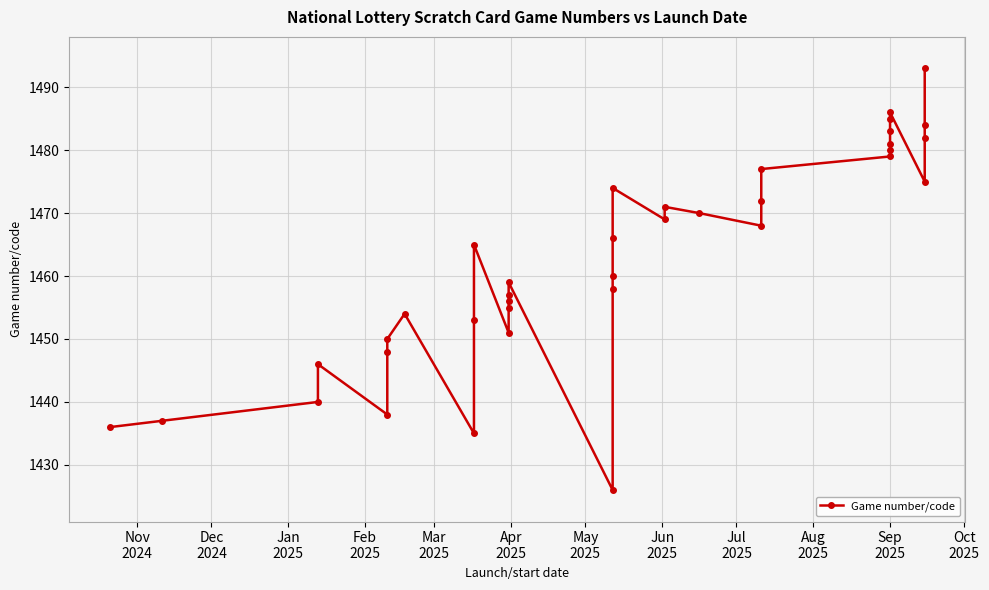

What is the value of the 35th point from the left?

1482